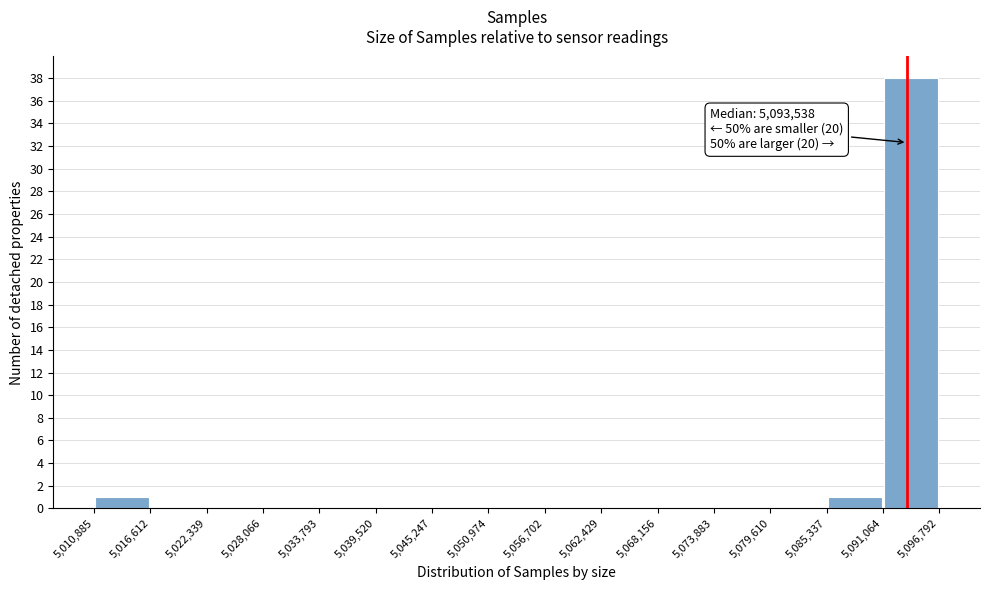

Which range on the x-axis has the tallest bar?

5,091,064 to 5,096,792